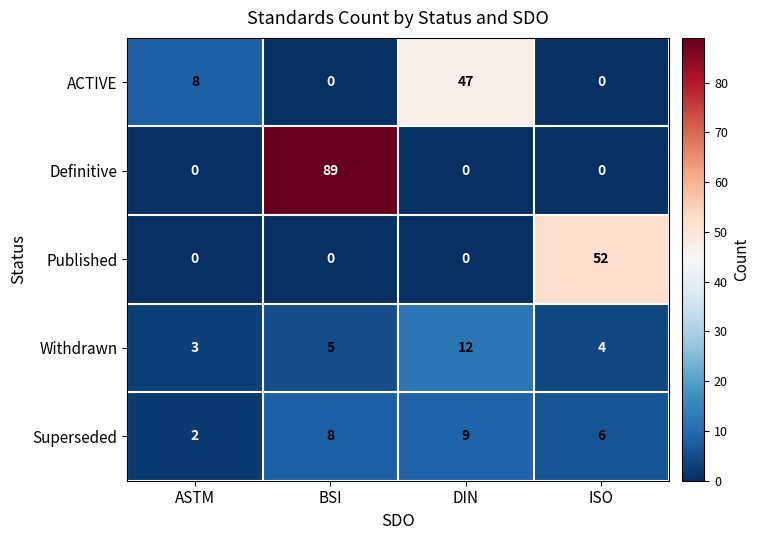

Which series has the largest total across all categories?

Definitive